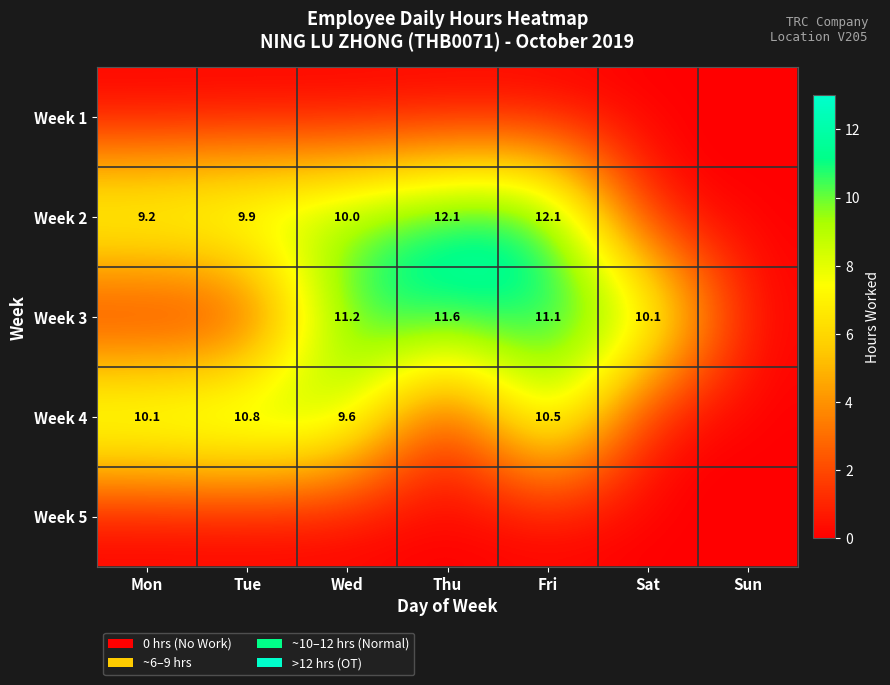

True or false: Week 4 has a value of 10.1 at Mon.

True